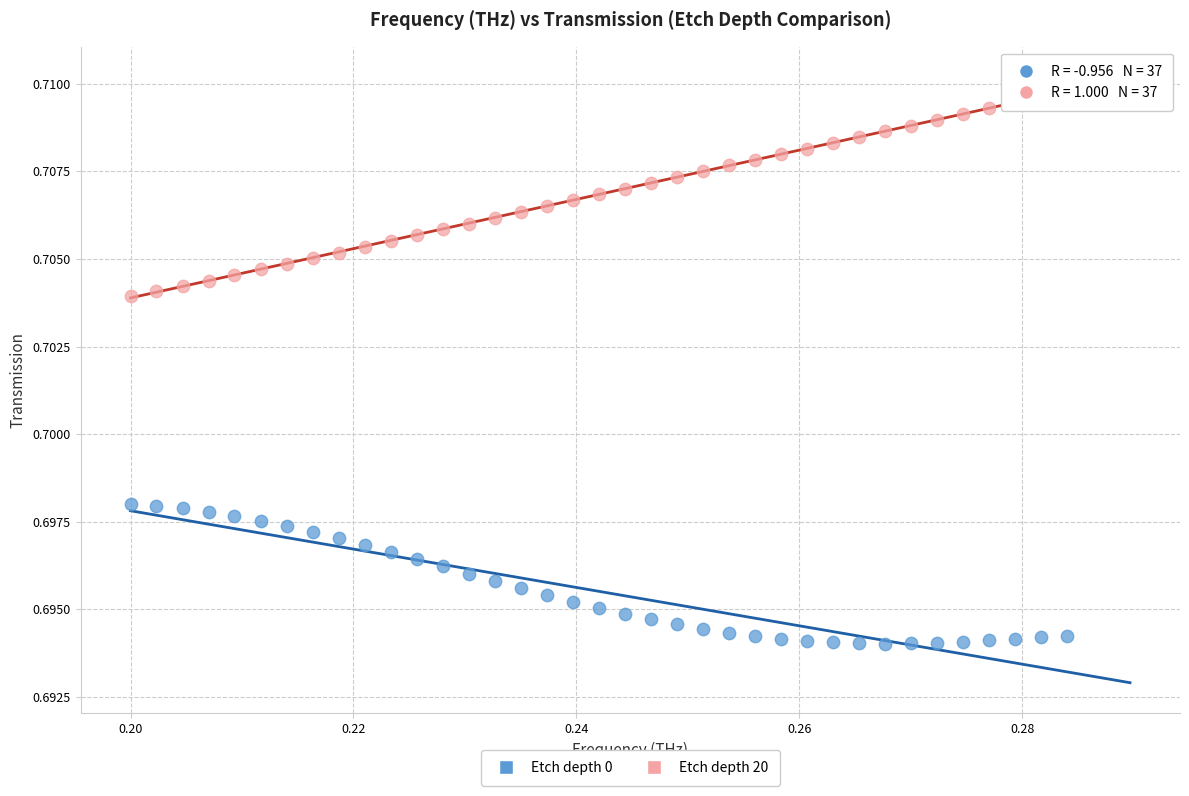

Which series reaches the maximum Y coordinate?

Etch depth 20